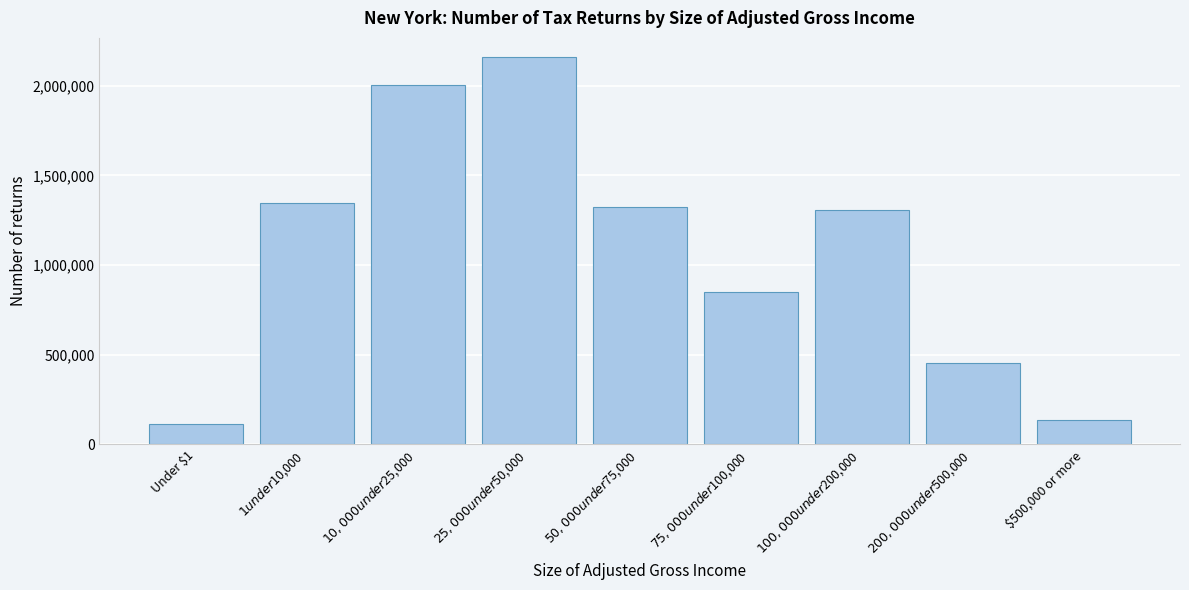

Reading left to right, transcribe all the data shown in this chart.

112890	1345730	2005090	2159050	1326220	847980	1309340	451670	136540